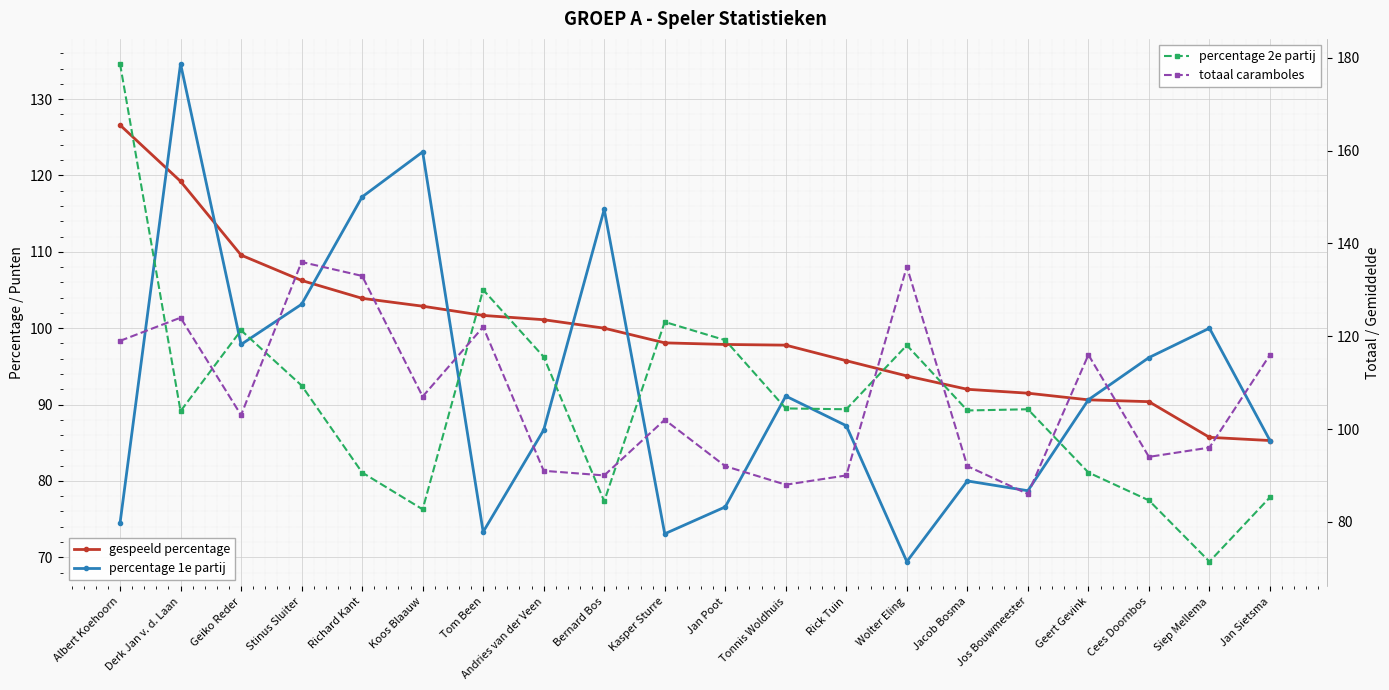

What is the value of the percentage 2e partij point at the 11th from the left?

119.2